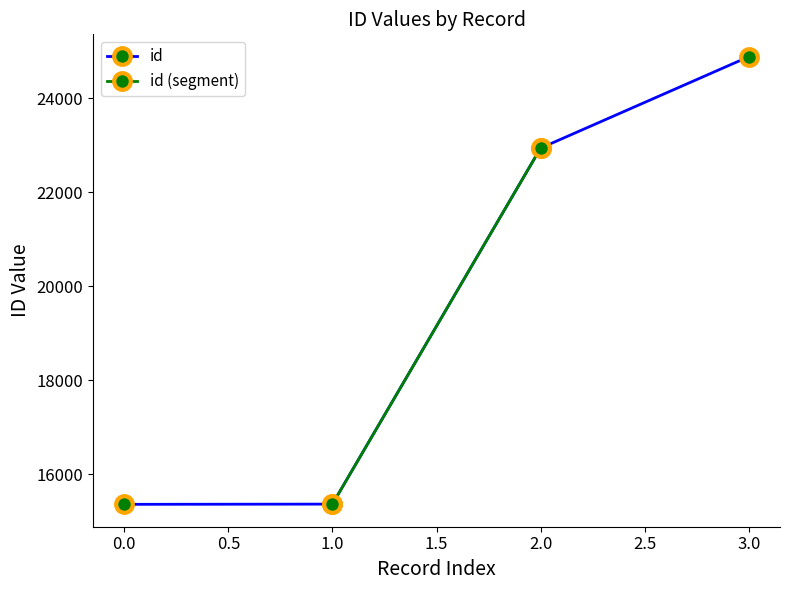

Is it true that id equals 26022 at 0.0?

False